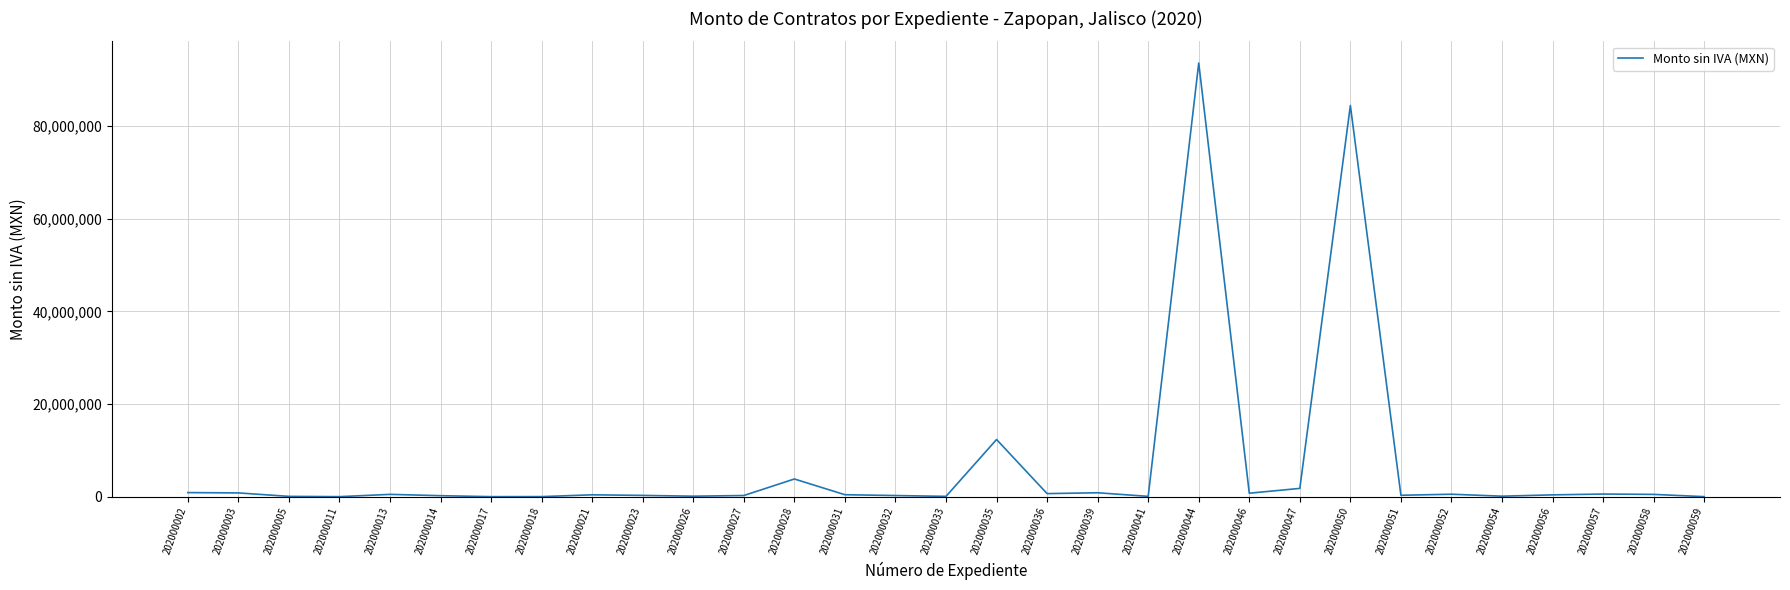

What is the sum of all values?

205163319.6